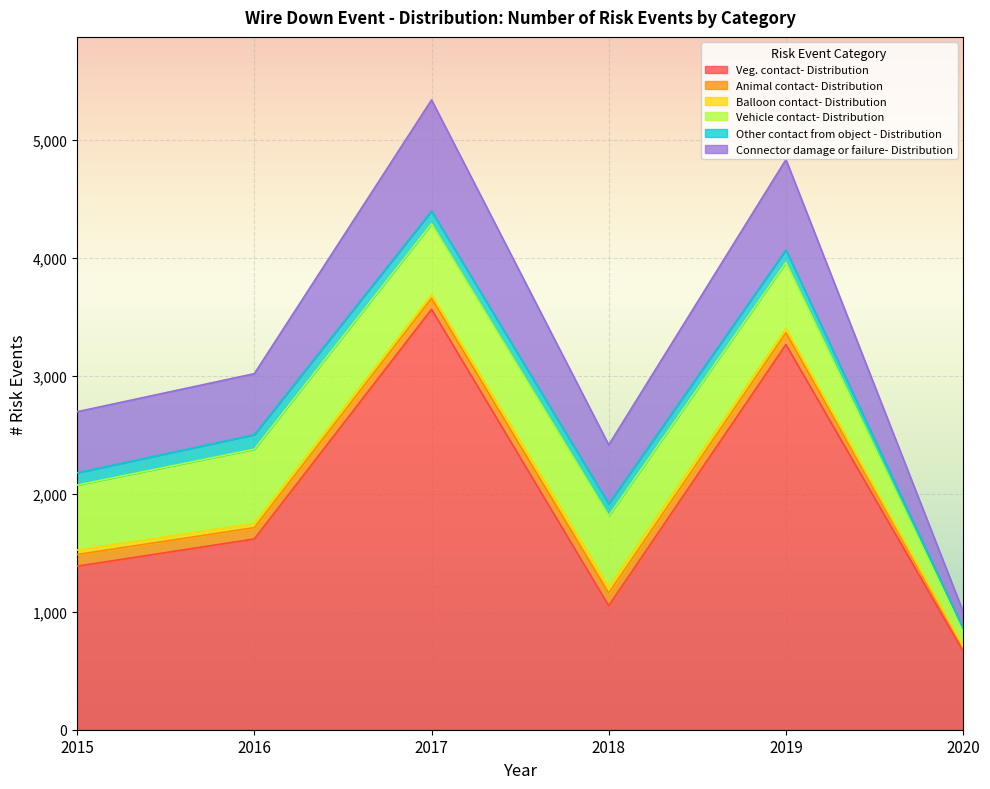

At which label does Vehicle contact- Distribution first exceed 600?

2016